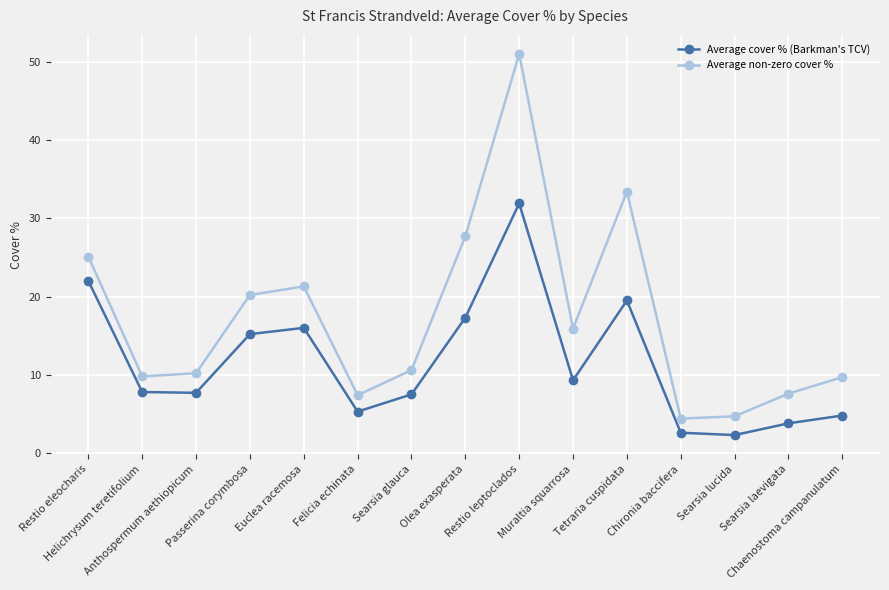

Between Felicia echinata and Chaenostoma campanulatum, which series saw the biggest shift?

Average non-zero cover %